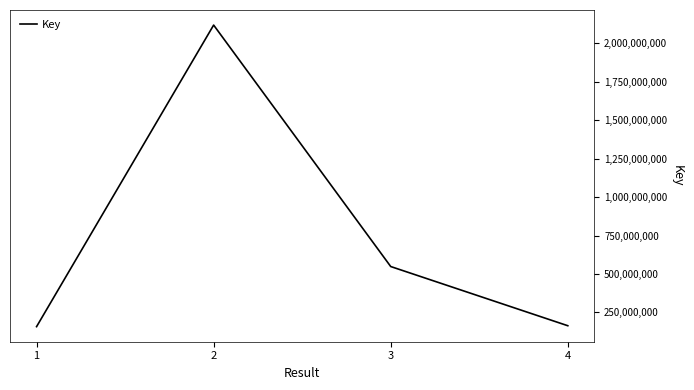

Approximately how many times larger is the value at 3 compared to 4?

3.4